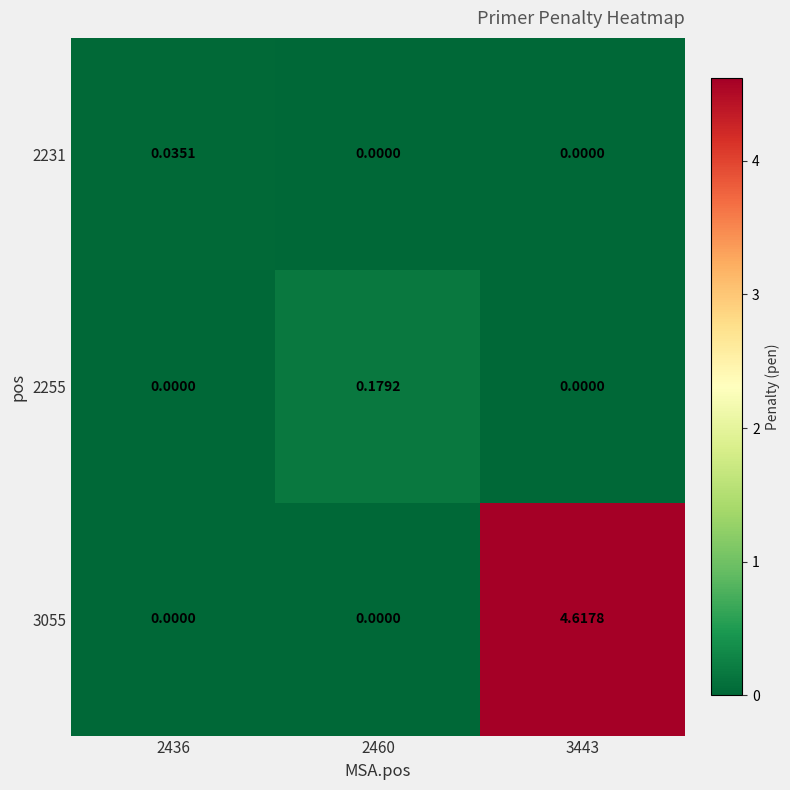

Is the value of 2231 at 3443 greater than the value of 3055 at 3443?

No